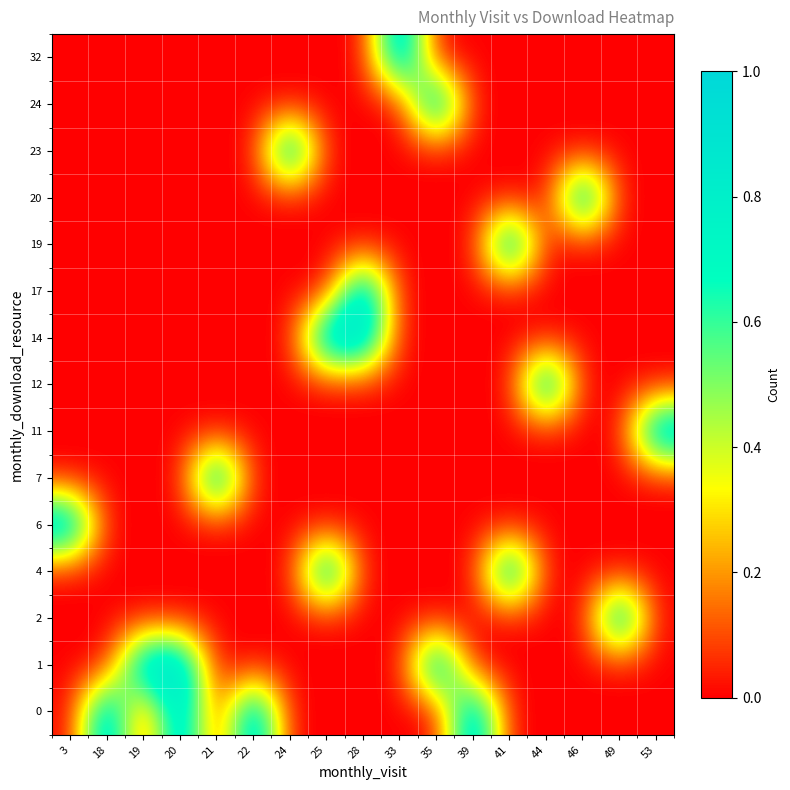

Reading left to right, extract all data points from this chart.

0: 3=0	18=1	19=0	20=1	21=0	22=1	24=0	25=0	28=0	33=0	35=0	39=1	41=0	44=0	46=0	49=0	53=0
1: 3=0	18=0	19=1	20=1	21=0	22=0	24=0	25=0	28=0	33=0	35=1	39=0	41=0	44=0	46=0	49=0	53=0
2: 3=0	18=0	19=0	20=0	21=0	22=0	24=0	25=0	28=0	33=0	35=0	39=0	41=0	44=0	46=0	49=1	53=0
4: 3=0	18=0	19=0	20=0	21=0	22=0	24=0	25=1	28=0	33=0	35=0	39=0	41=1	44=0	46=0	49=0	53=0
6: 3=1	18=0	19=0	20=0	21=0	22=0	24=0	25=0	28=0	33=0	35=0	39=0	41=0	44=0	46=0	49=0	53=0
7: 3=0	18=0	19=0	20=0	21=1	22=0	24=0	25=0	28=0	33=0	35=0	39=0	41=0	44=0	46=0	49=0	53=0
11: 3=0	18=0	19=0	20=0	21=0	22=0	24=0	25=0	28=0	33=0	35=0	39=0	41=0	44=0	46=0	49=0	53=1
12: 3=0	18=0	19=0	20=0	21=0	22=0	24=0	25=0	28=0	33=0	35=0	39=0	41=0	44=1	46=0	49=0	53=0
14: 3=0	18=0	19=0	20=0	21=0	22=0	24=0	25=1	28=1	33=0	35=0	39=0	41=0	44=0	46=0	49=0	53=0
17: 3=0	18=0	19=0	20=0	21=0	22=0	24=0	25=0	28=1	33=0	35=0	39=0	41=0	44=0	46=0	49=0	53=0
19: 3=0	18=0	19=0	20=0	21=0	22=0	24=0	25=0	28=0	33=0	35=0	39=0	41=1	44=0	46=0	49=0	53=0
20: 3=0	18=0	19=0	20=0	21=0	22=0	24=0	25=0	28=0	33=0	35=0	39=0	41=0	44=0	46=1	49=0	53=0
23: 3=0	18=0	19=0	20=0	21=0	22=0	24=1	25=0	28=0	33=0	35=0	39=0	41=0	44=0	46=0	49=0	53=0
24: 3=0	18=0	19=0	20=0	21=0	22=0	24=0	25=0	28=0	33=0	35=1	39=0	41=0	44=0	46=0	49=0	53=0
32: 3=0	18=0	19=0	20=0	21=0	22=0	24=0	25=0	28=0	33=1	35=0	39=0	41=0	44=0	46=0	49=0	53=0